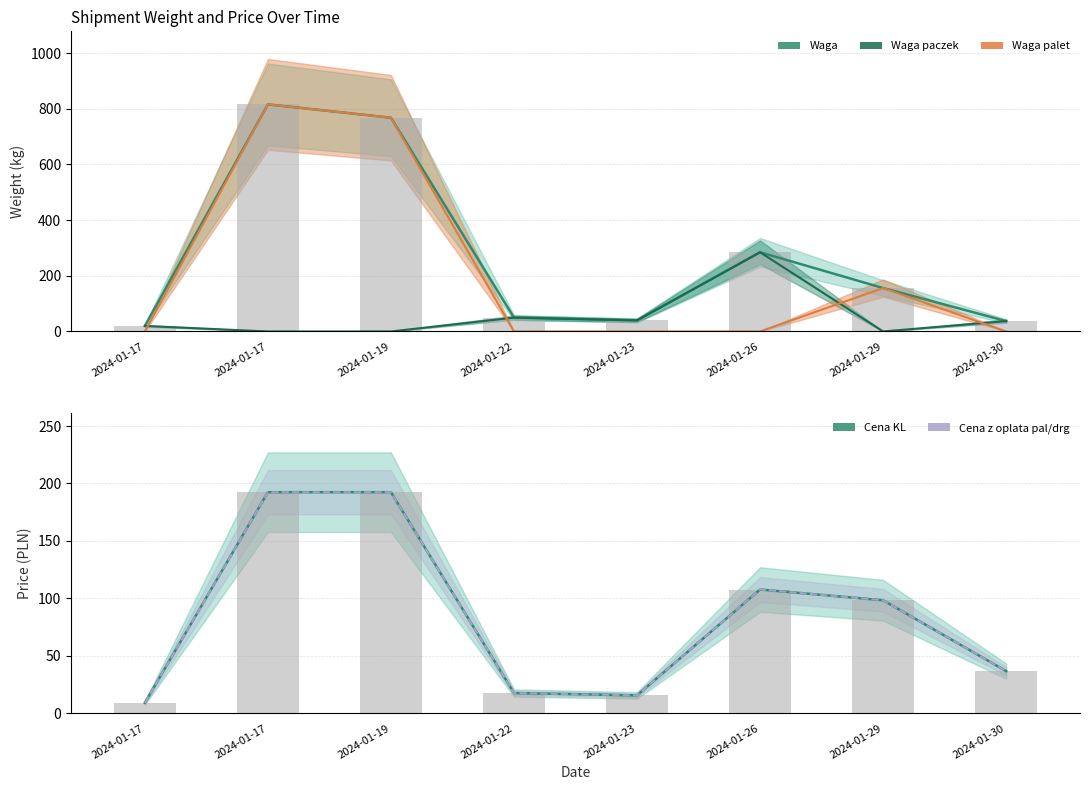

Rank the series by their maximum value, from lowest to highest.

Cena KL, Cena z oplata pal/drg, Waga paczek, Waga, Waga palet